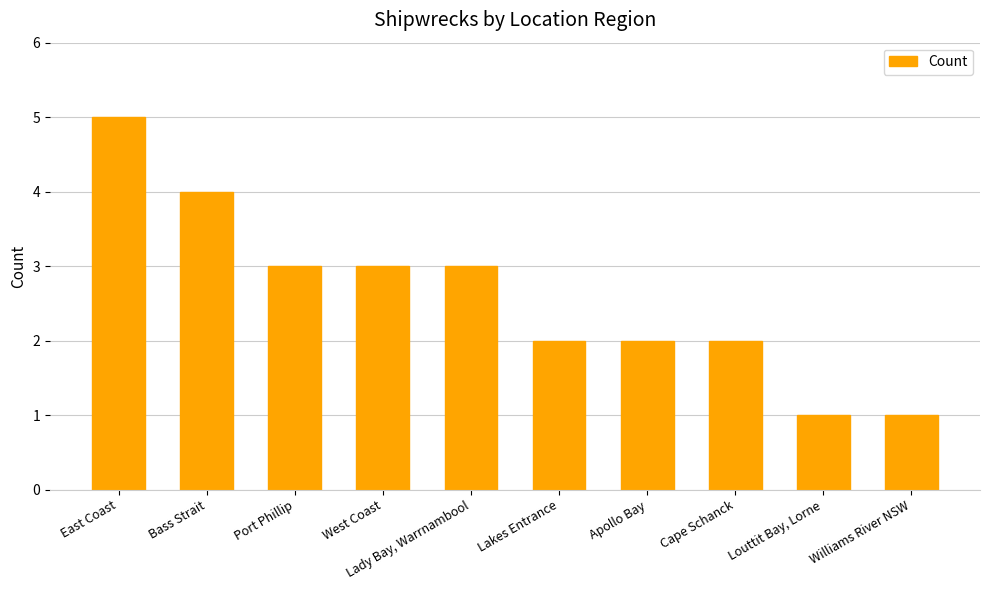

Approximately how many times larger is the value at Apollo Bay compared to Cape Schanck?

1.0